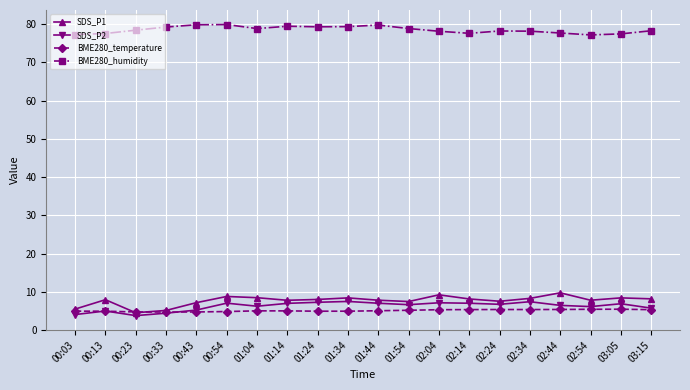

What is the label of the 11th point from the left?

01:44